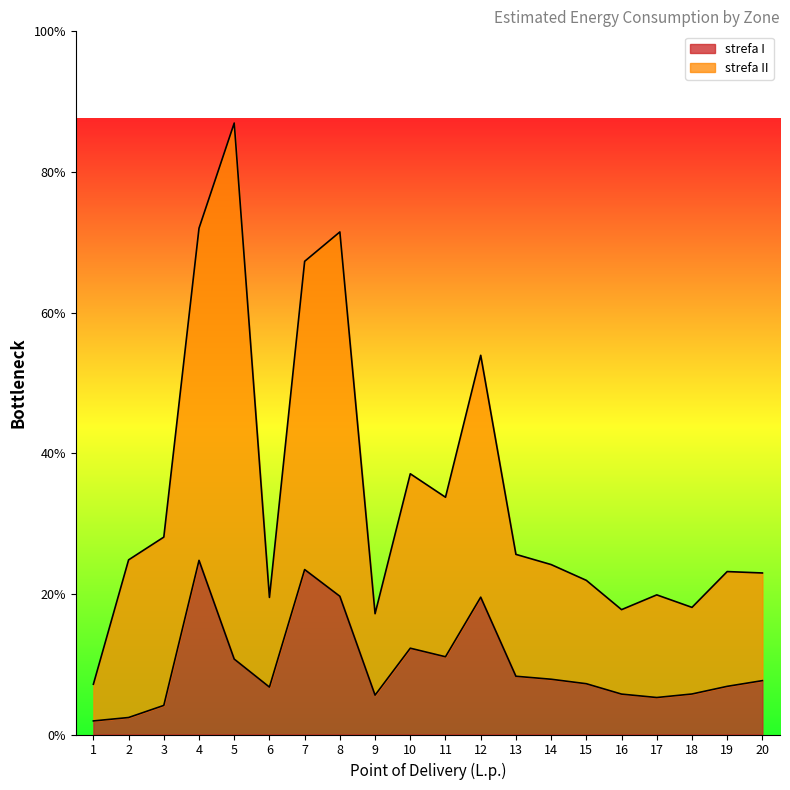

Where is the first local minimum?

6